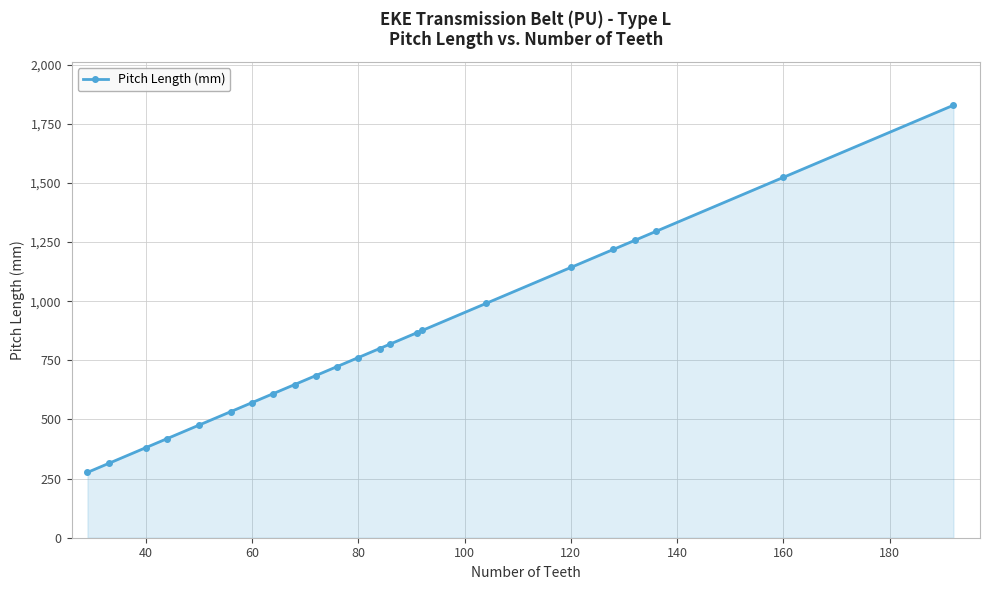

What is the difference between the second highest and second lowest values?

1209.7